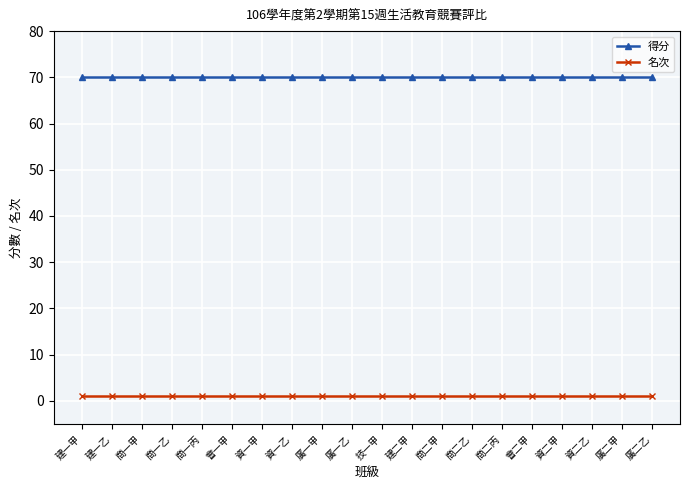

How many lines are shown in the chart?

2